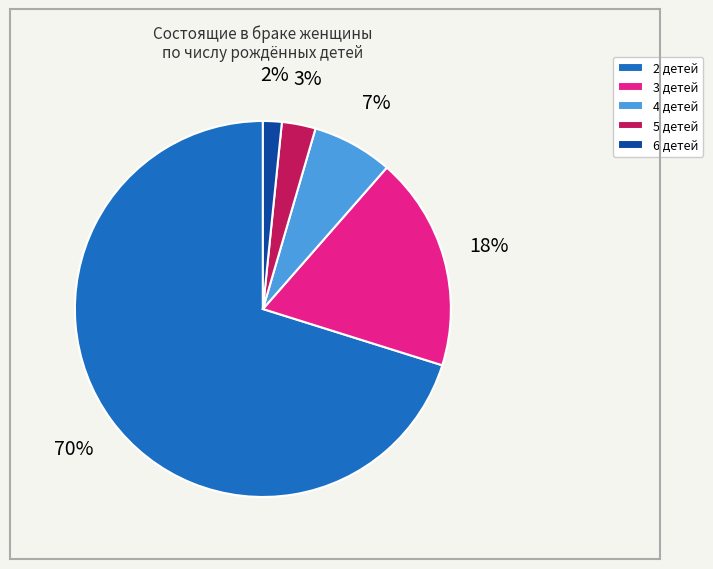

To the nearest percent, what percentage of the pie is 2 детей?

70%